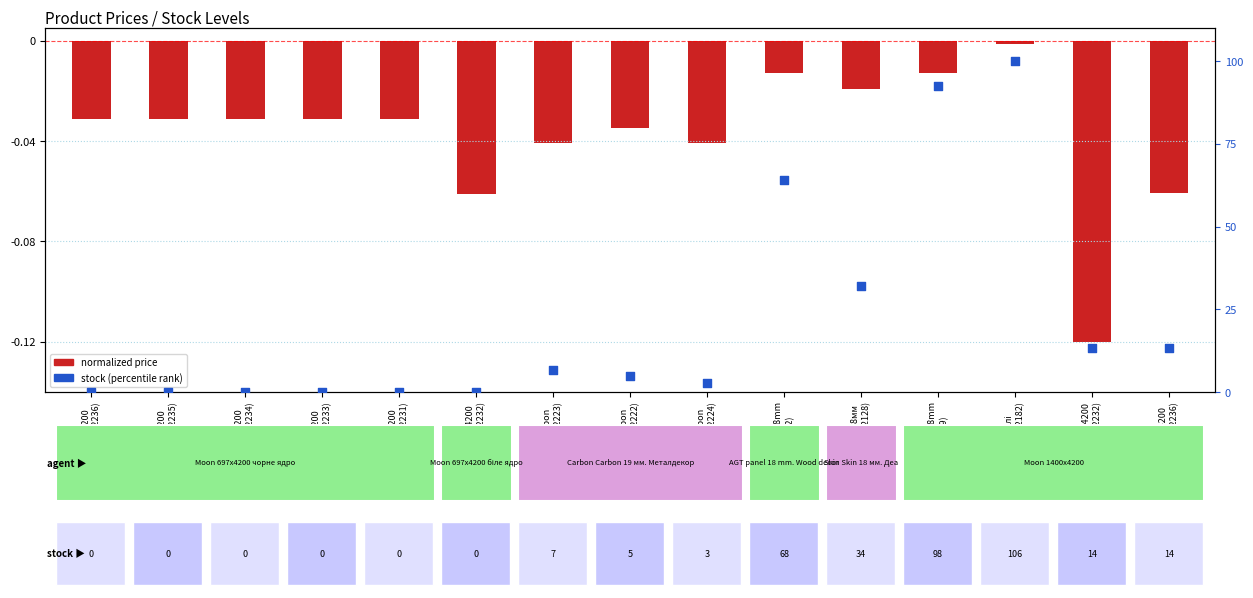

Which series reaches the minimum Y coordinate?

Price (normalized)